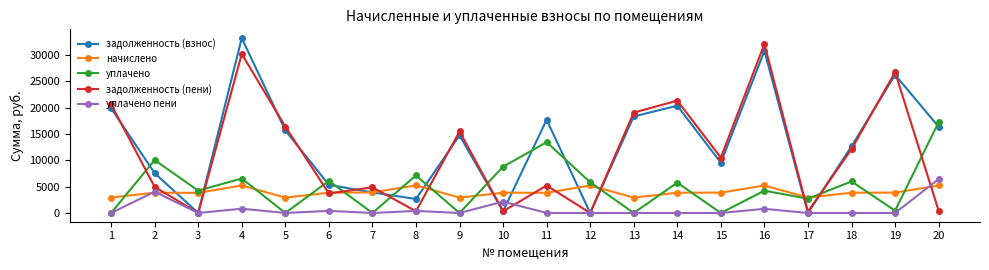

What are all the series names shown in the legend?

задолженность (взнос), начислено, уплачено, задолженность (пени), уплачено пени